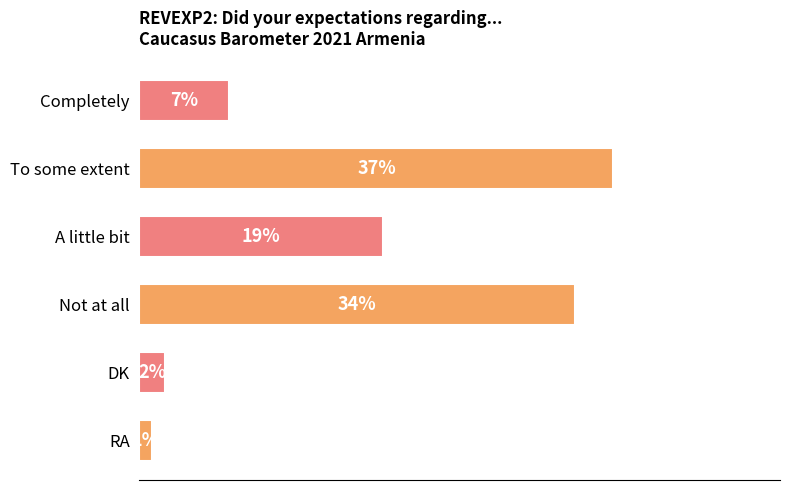

Which category has the highest value across all series?

To some extent